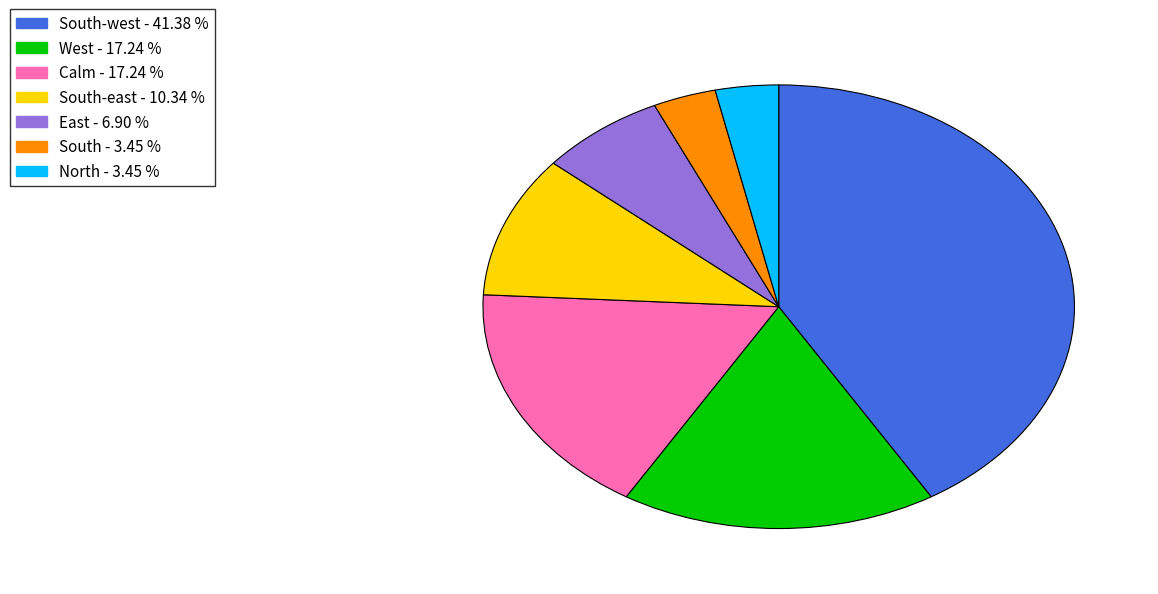

Is there any slice that represents more than half of the pie?

No